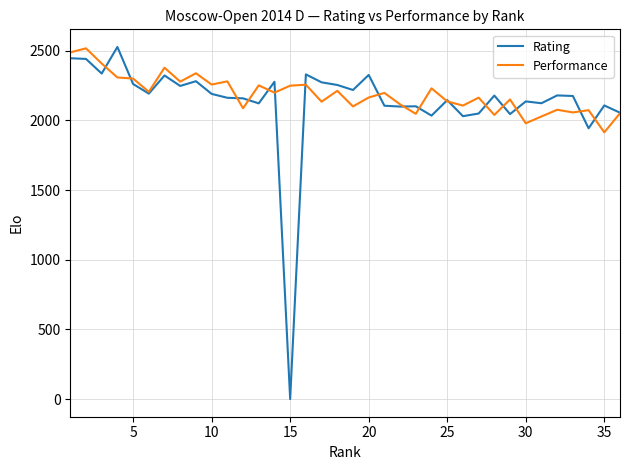

What is the greatest value displayed?

2528